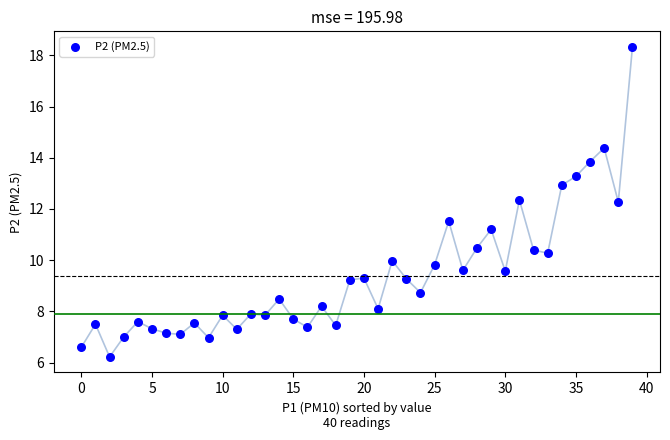

What is the range of Y values (max minus min)?

12.1